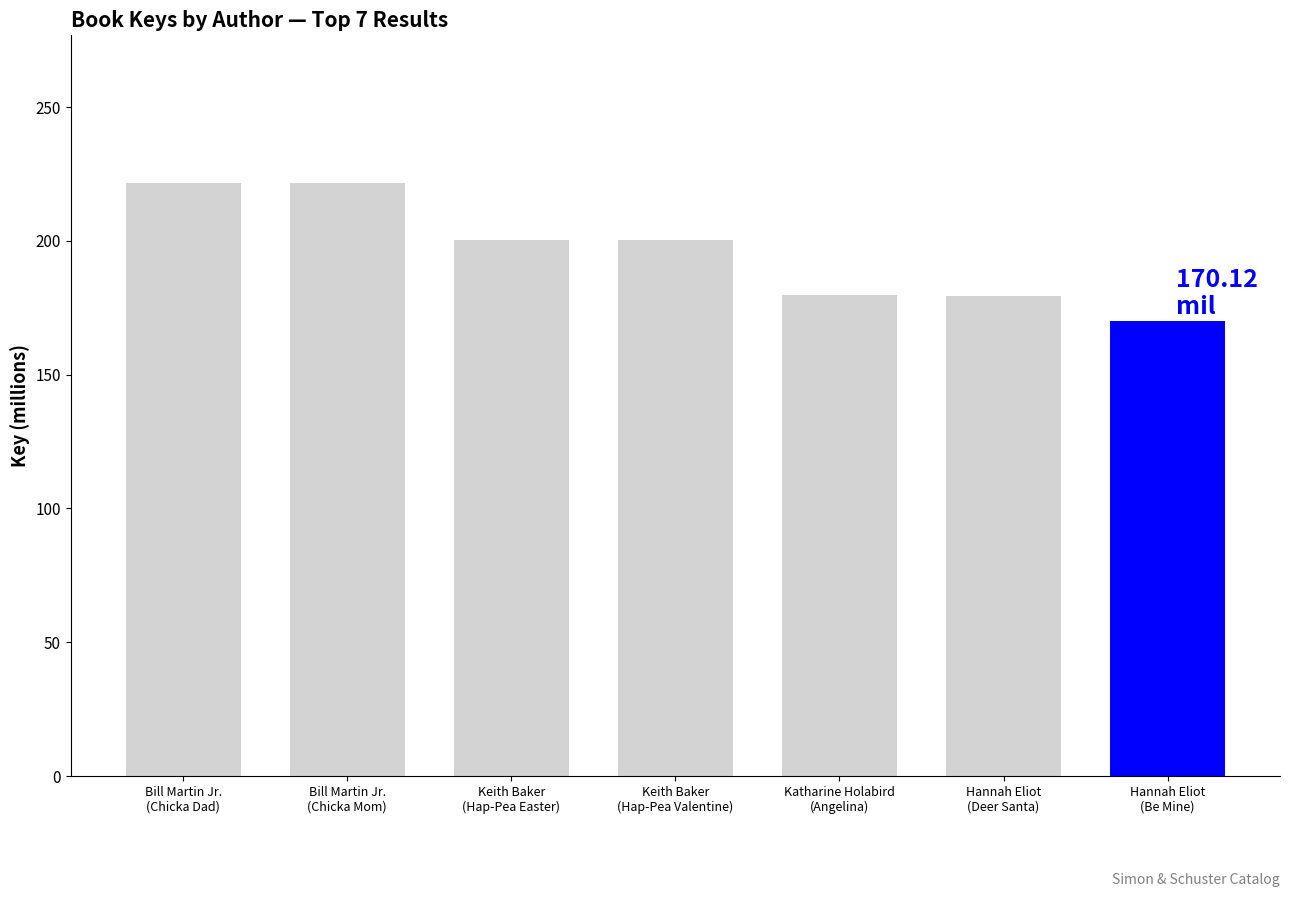

What is the difference between the maximum and minimum values?

51.3